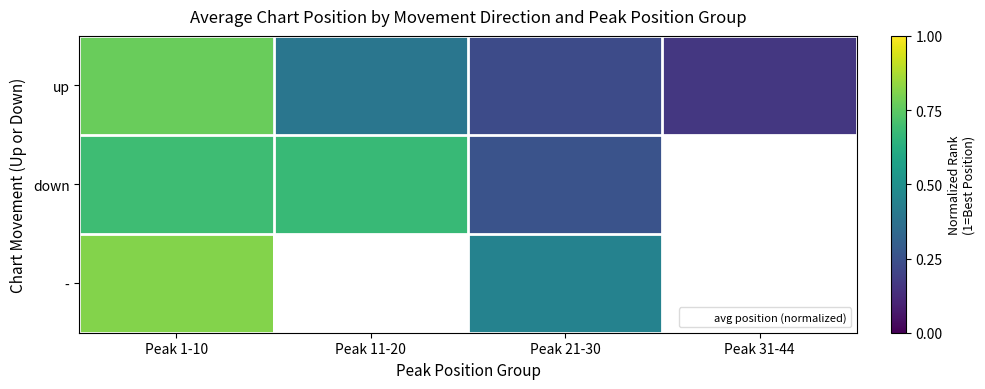

Which category has the highest value in the down series?

Peak 1-10